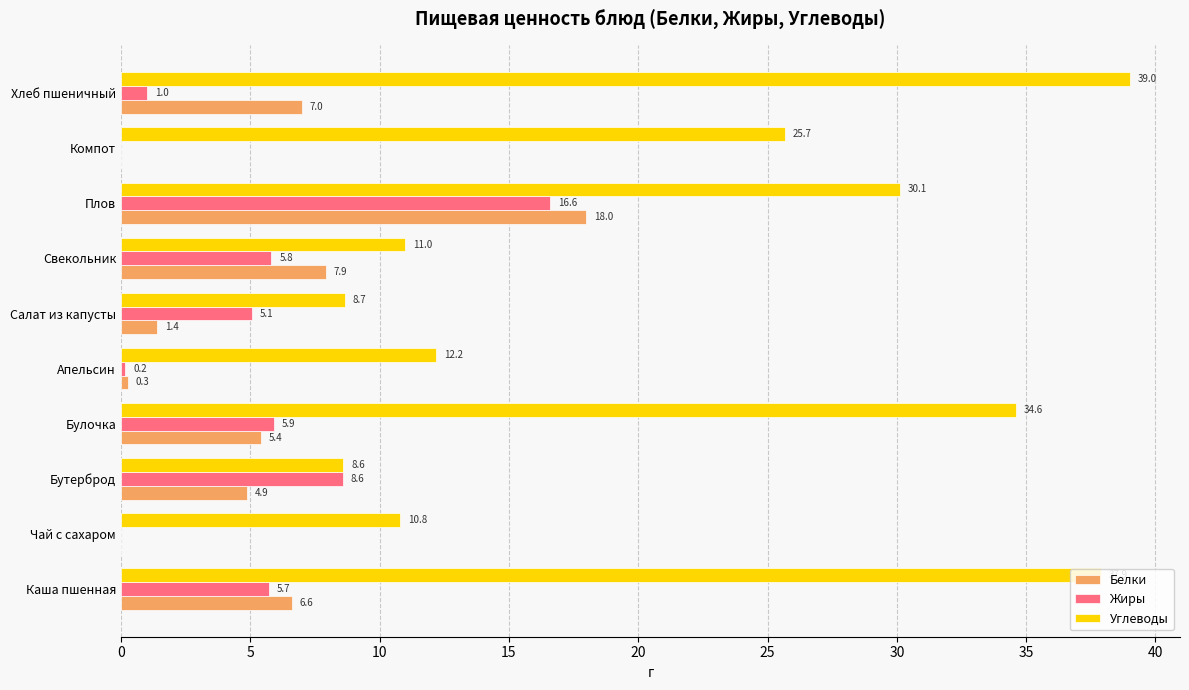

Is it true that Углеводы equals 37.9 at Каша пшенная?

True